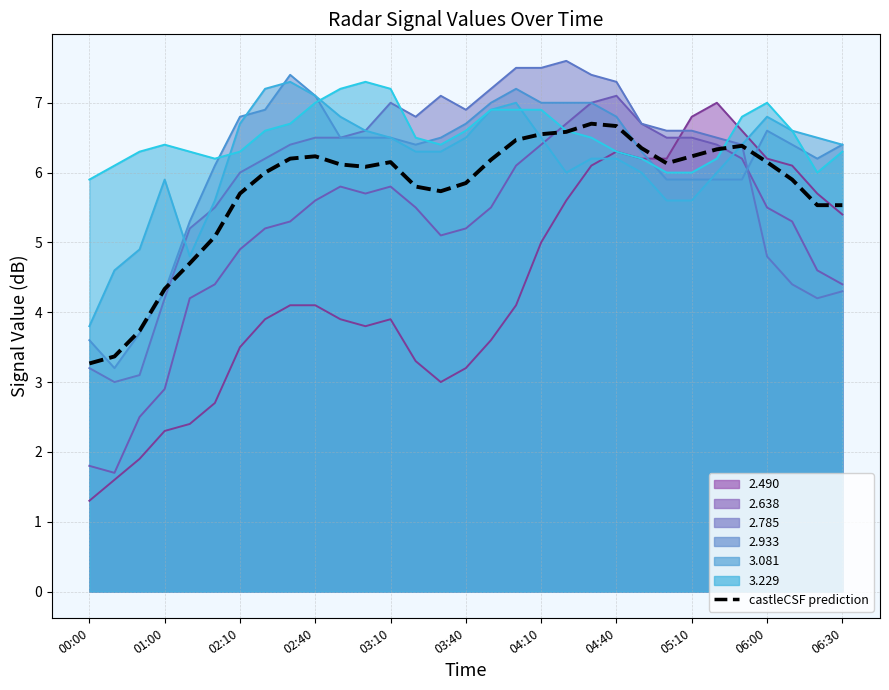

Is it true that the value at 03:10 is 2.4?

False